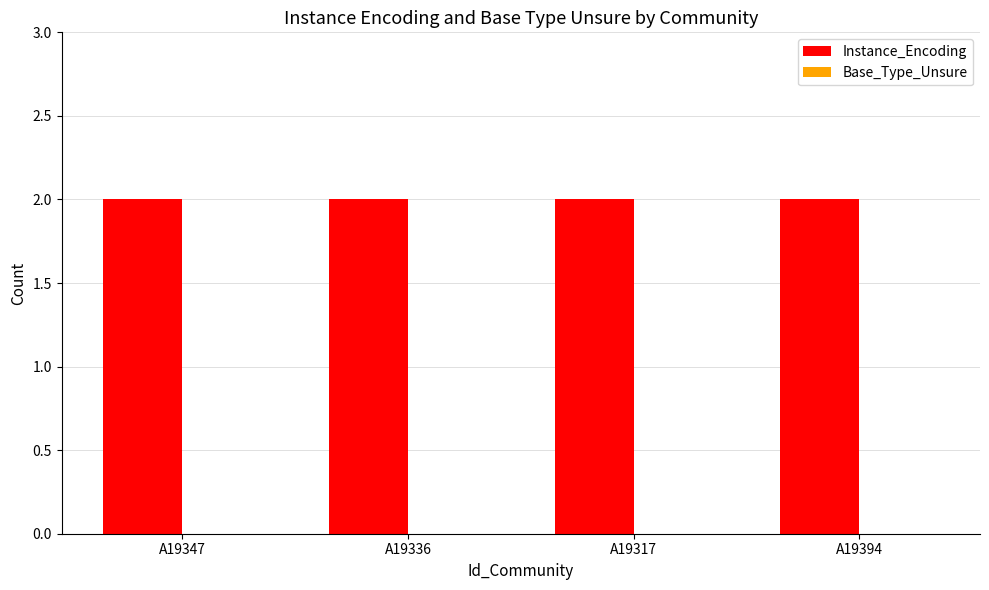

Where is Instance_Encoding nearest to the value 2?

A19347